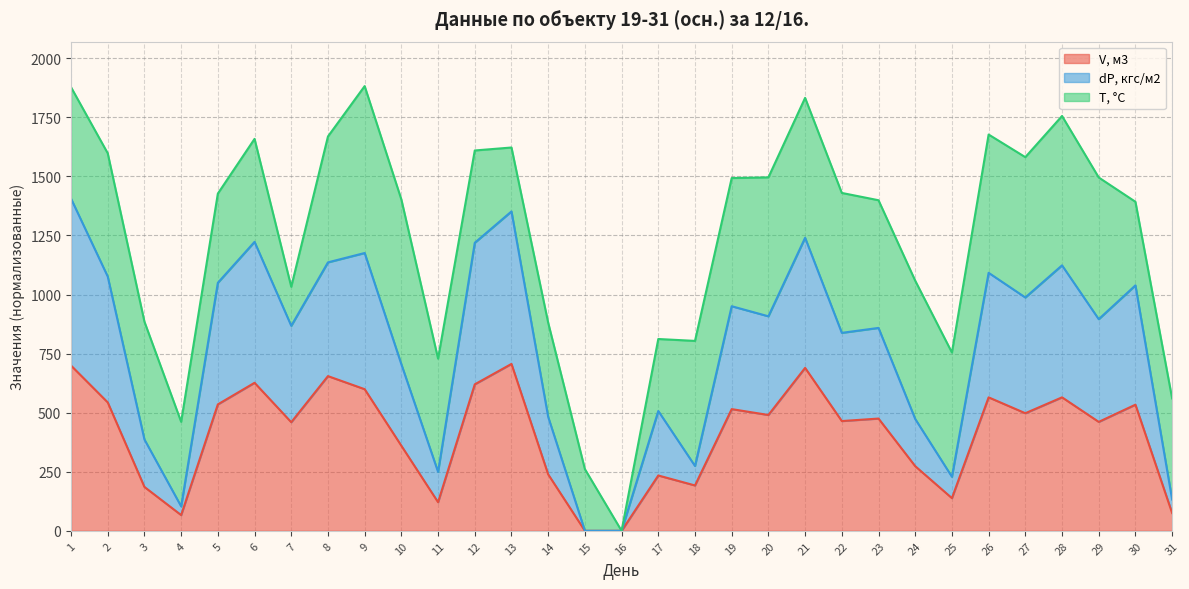

What is the total value across all series at 27?

1581.6